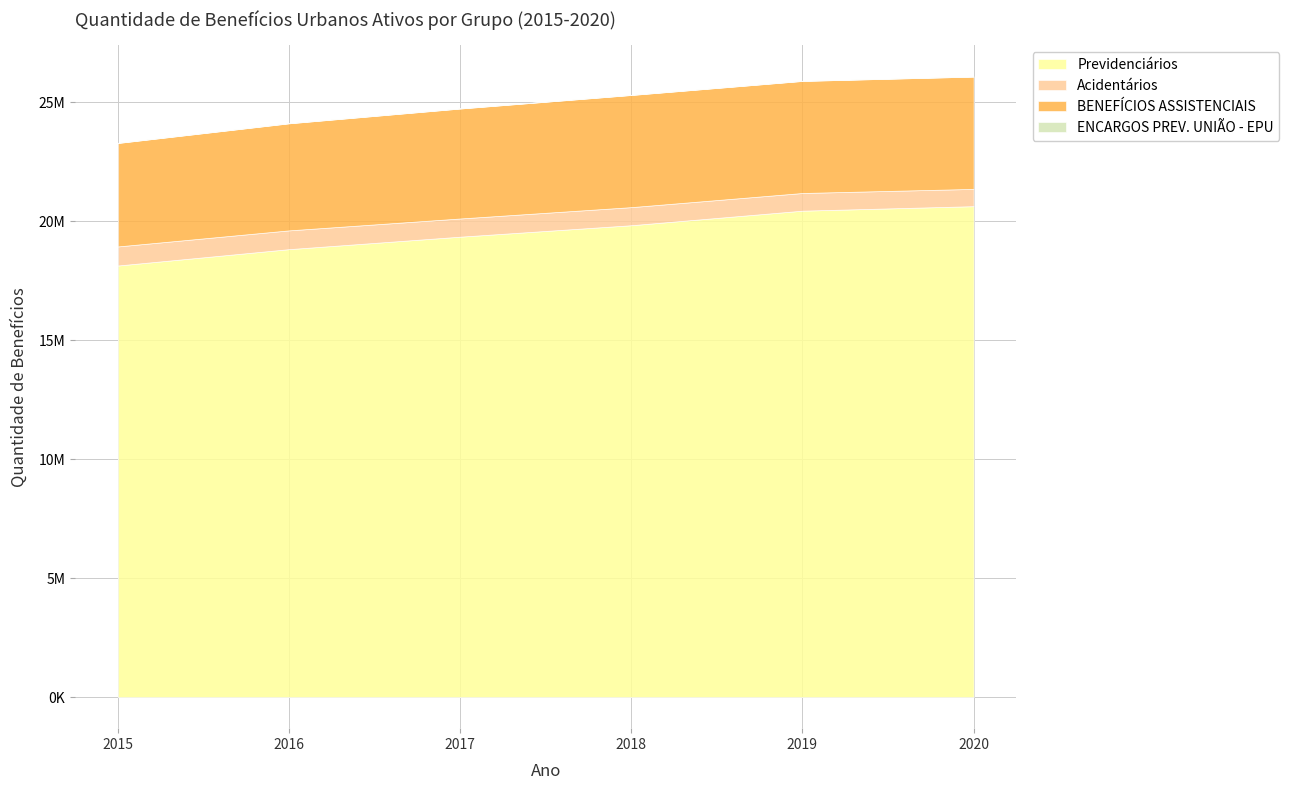

True or false: Previdenciários has a value of 8814243 at 2015.

False